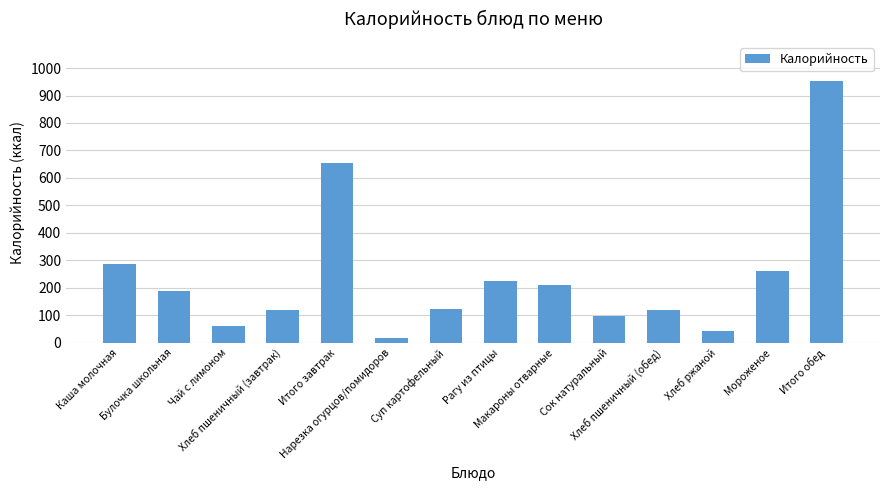

Does the chart contain stacked bars?

No